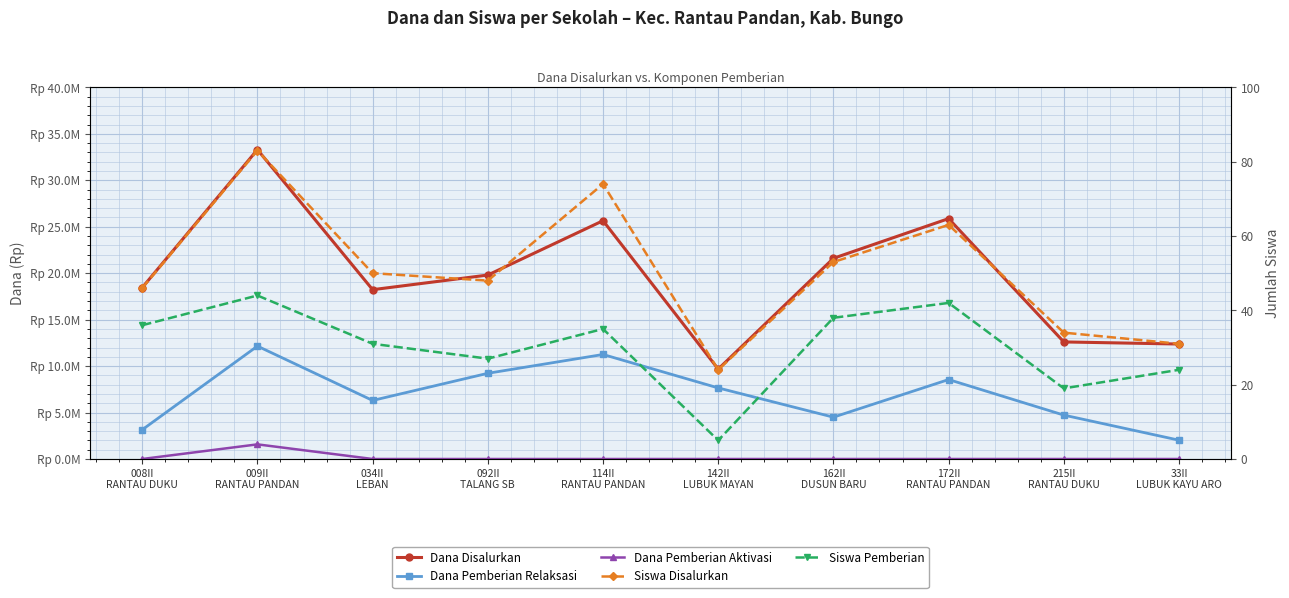

List the series in order of their peak value, highest first.

Dana Disalurkan, Dana Pemberian Relaksasi, Dana Pemberian Aktivasi, Siswa Disalurkan, Siswa Pemberian